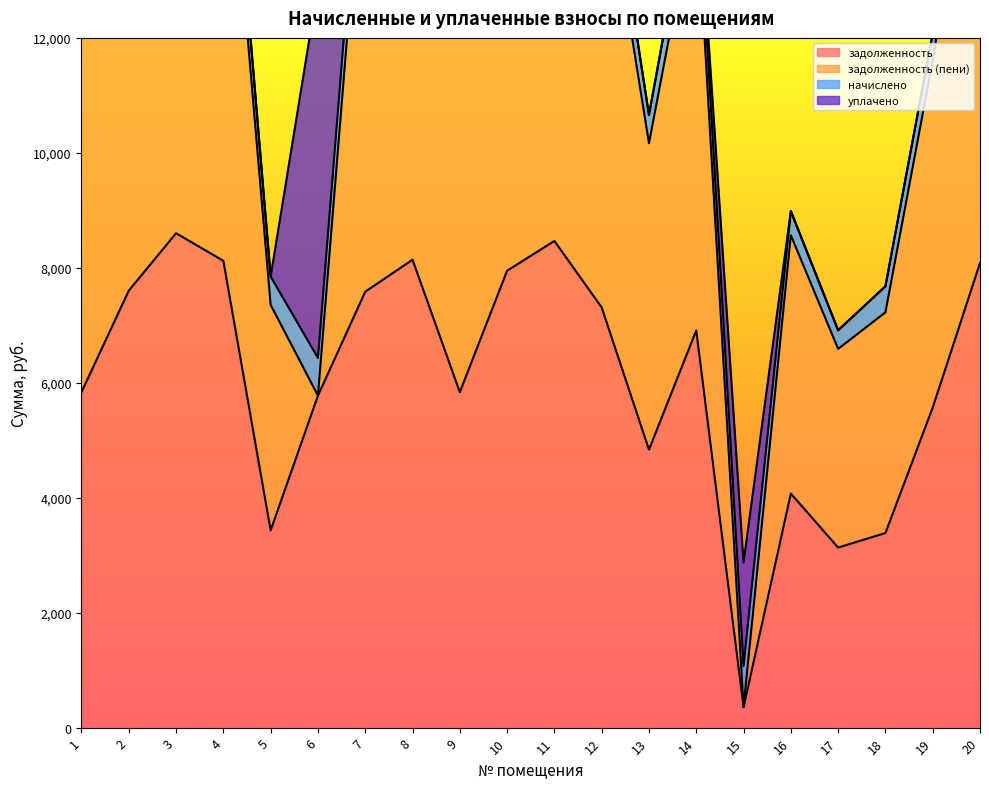

Which category has the highest value across all series?

3